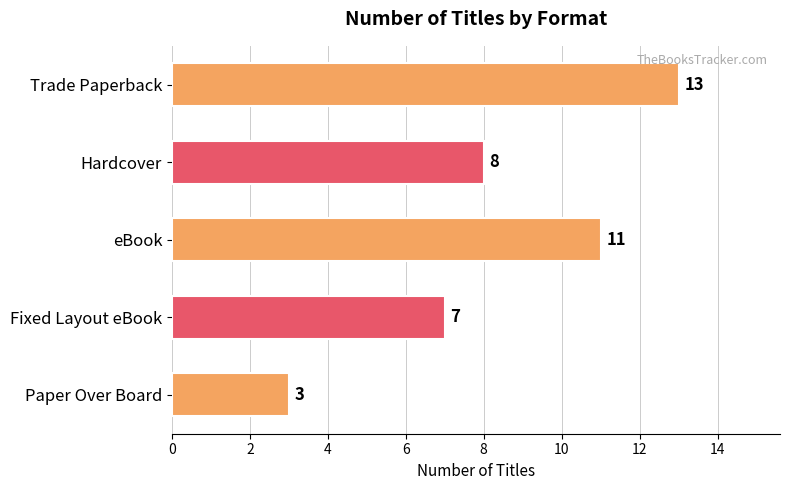

How many data points does each series have?

5